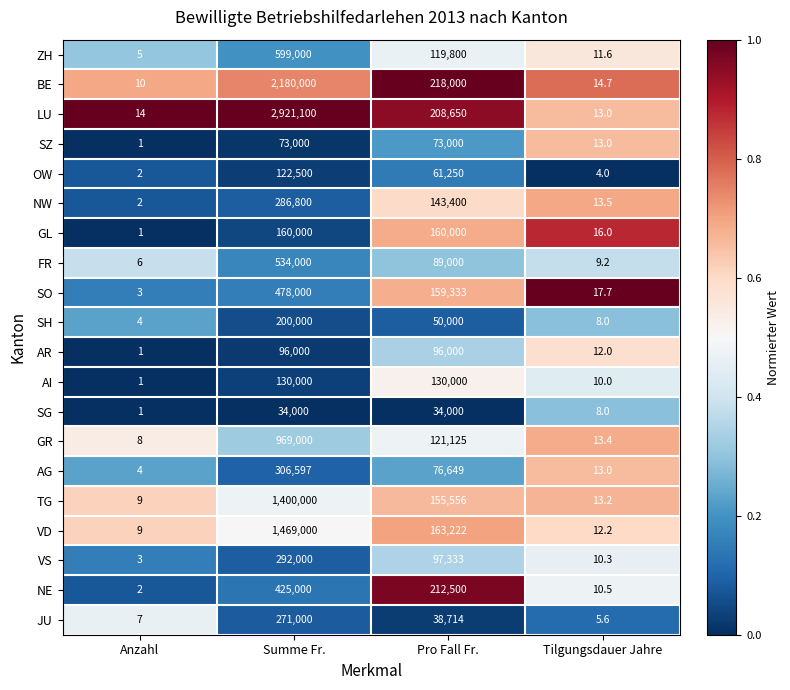

Count the number of data series in this chart.

20